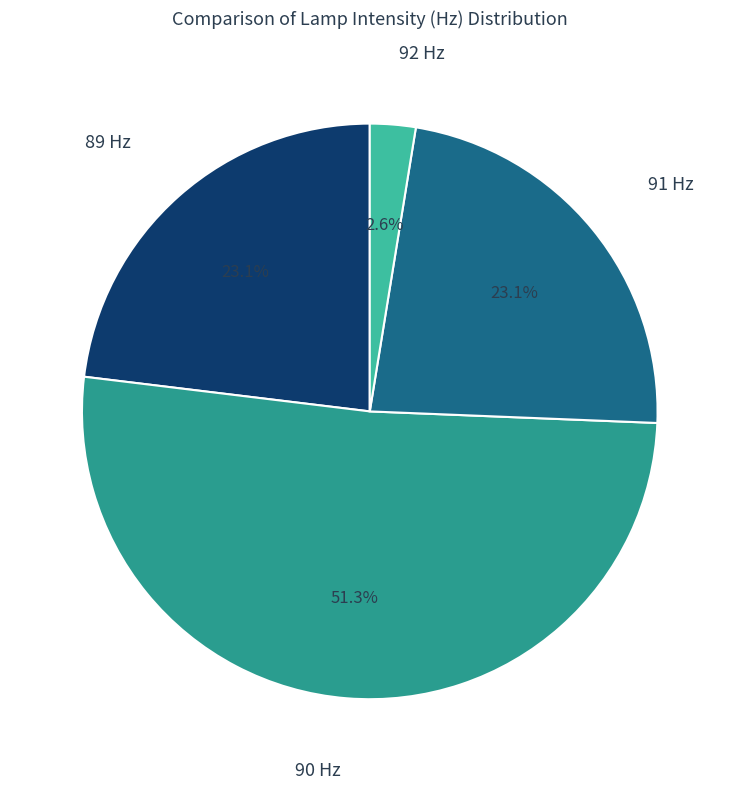

Is there any slice that represents more than half of the pie?

Yes